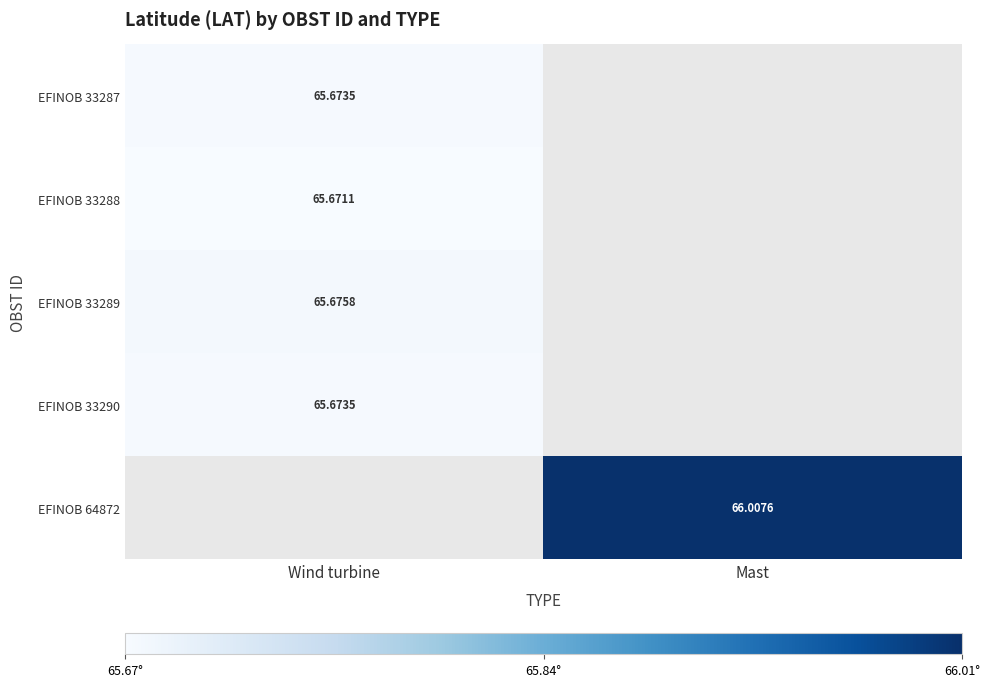

How many data points does each series have?

2